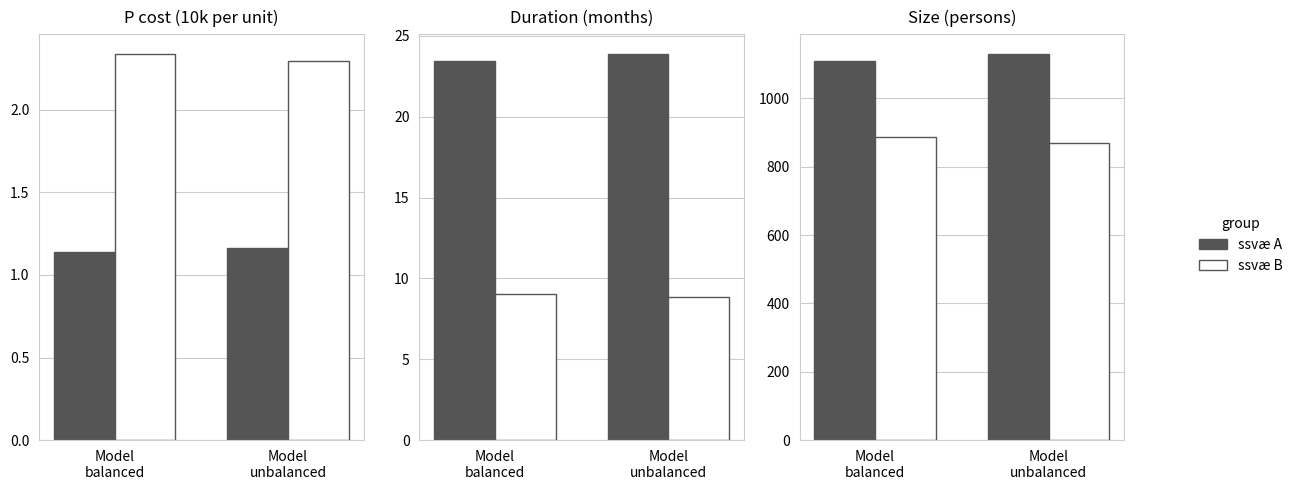

What is the difference between the ssvæ B values at Model
unbalanced and Model
balanced?

17.7